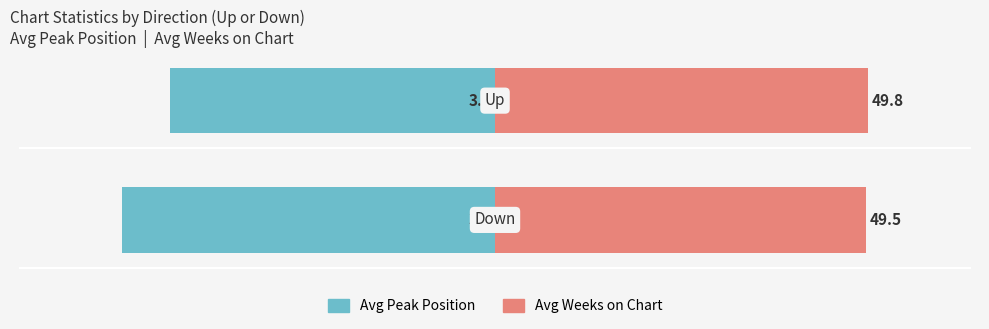

At 1, list the series in order from largest to smallest.

Avg Weeks on Chart, Avg Peak Position